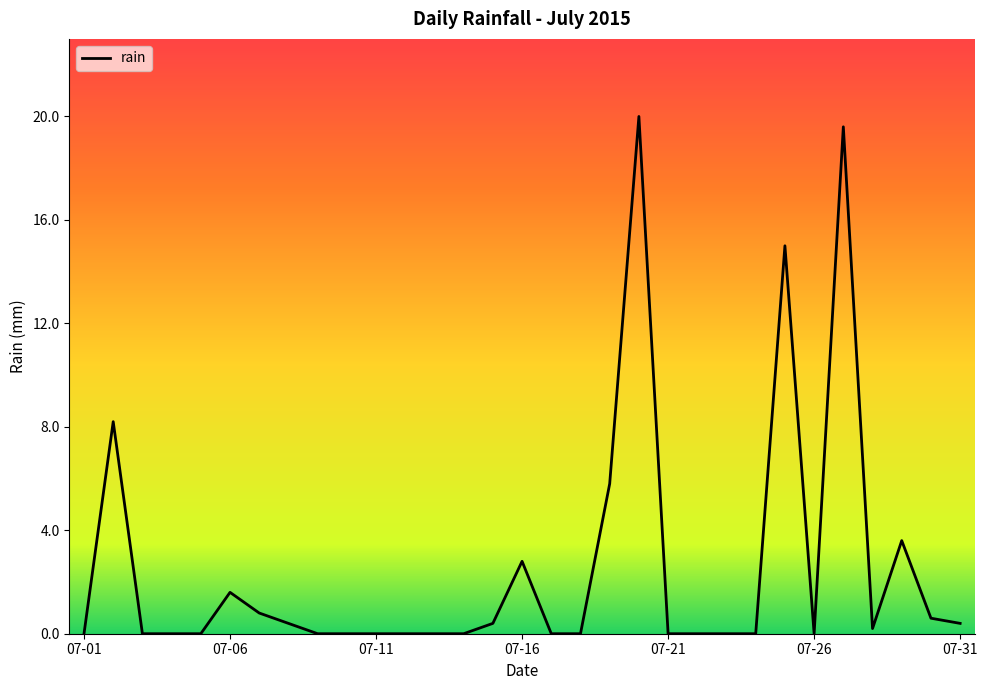

What is the difference between the maximum and minimum values?

20.0